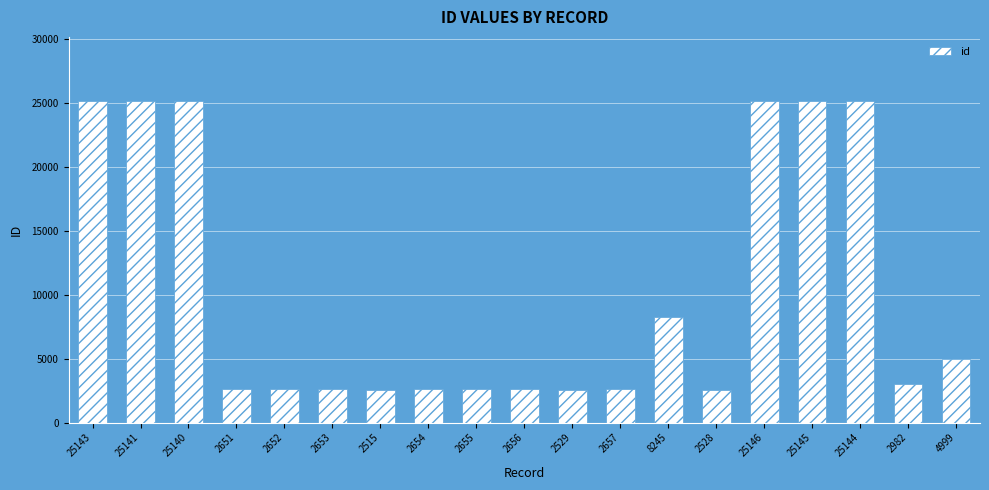

What is the sum of the values at 25140 and 25144?

50284